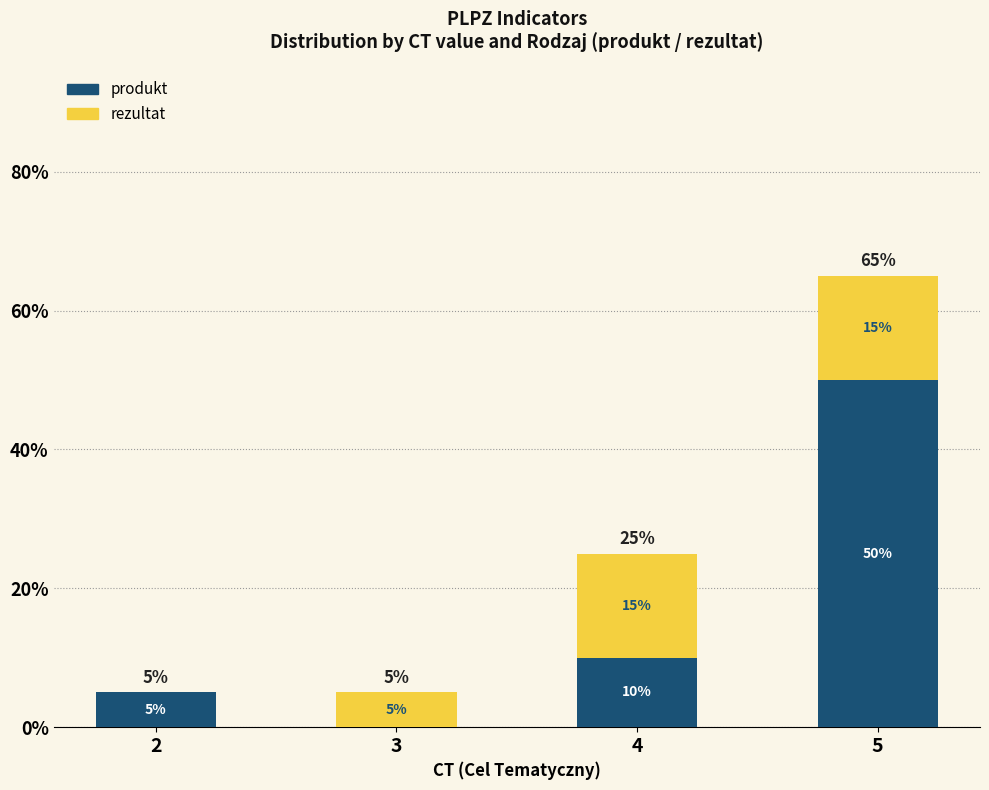

Are the bars horizontal?

No